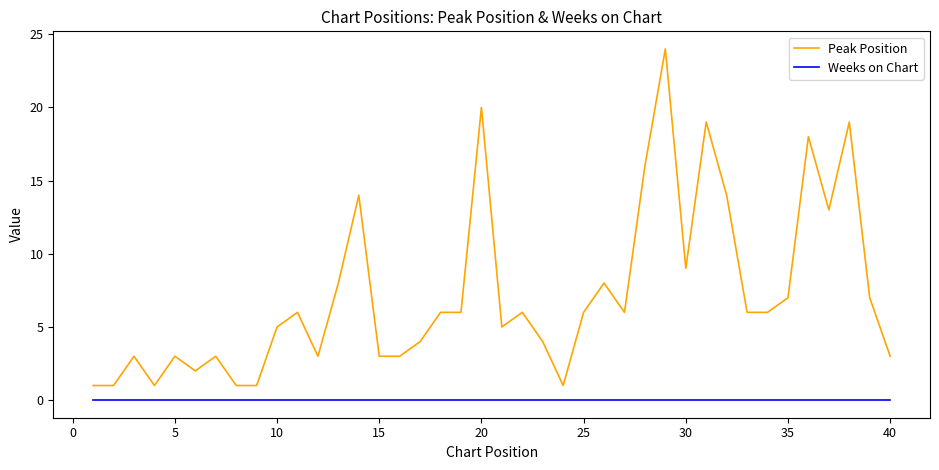

True or false: Peak Position and Weeks on Chart cross at least once.

False